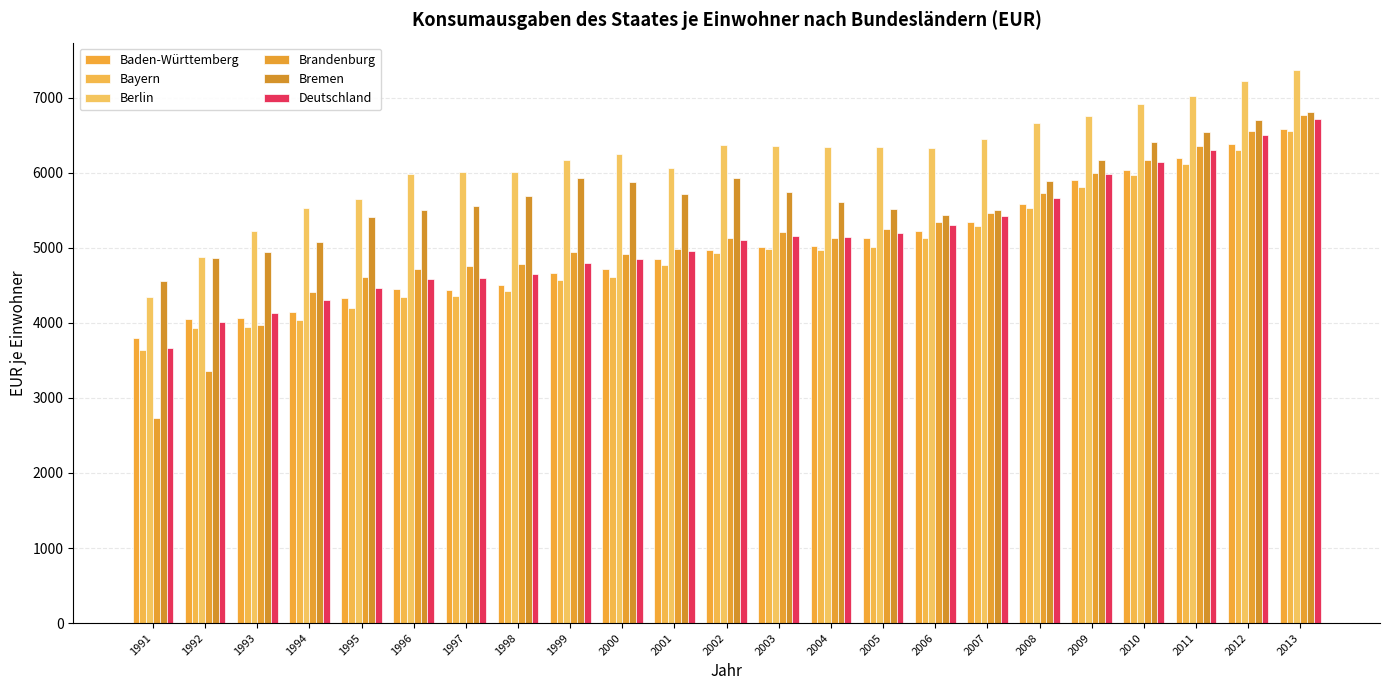

Which series has the largest range (max minus min)?

Brandenburg